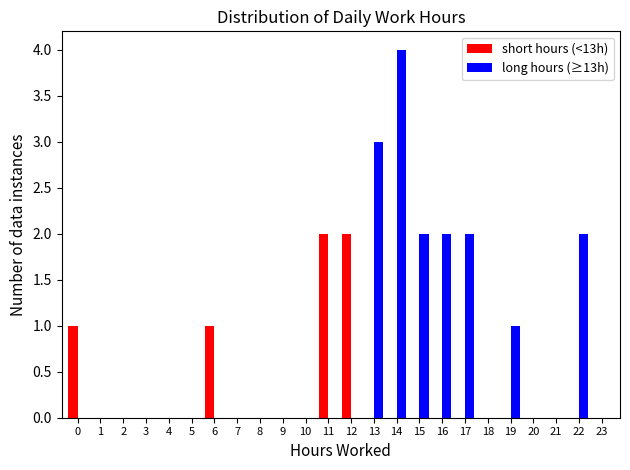

Which series changed the most between 14 and 18?

long hours (≥13h)